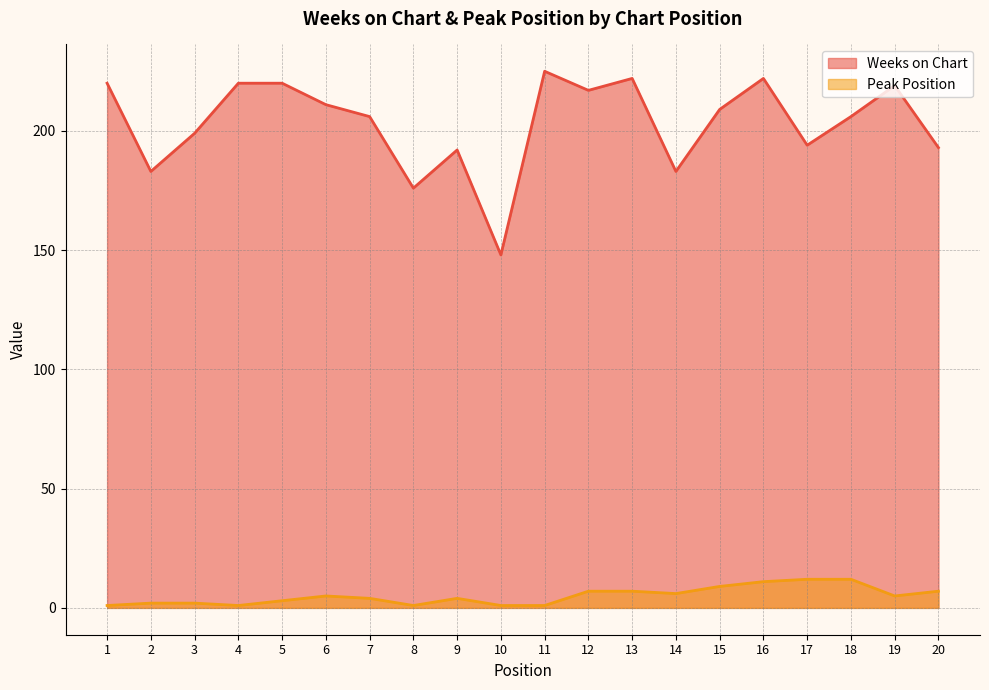

True or false: Peak Position and Weeks on Chart cross at least once.

False